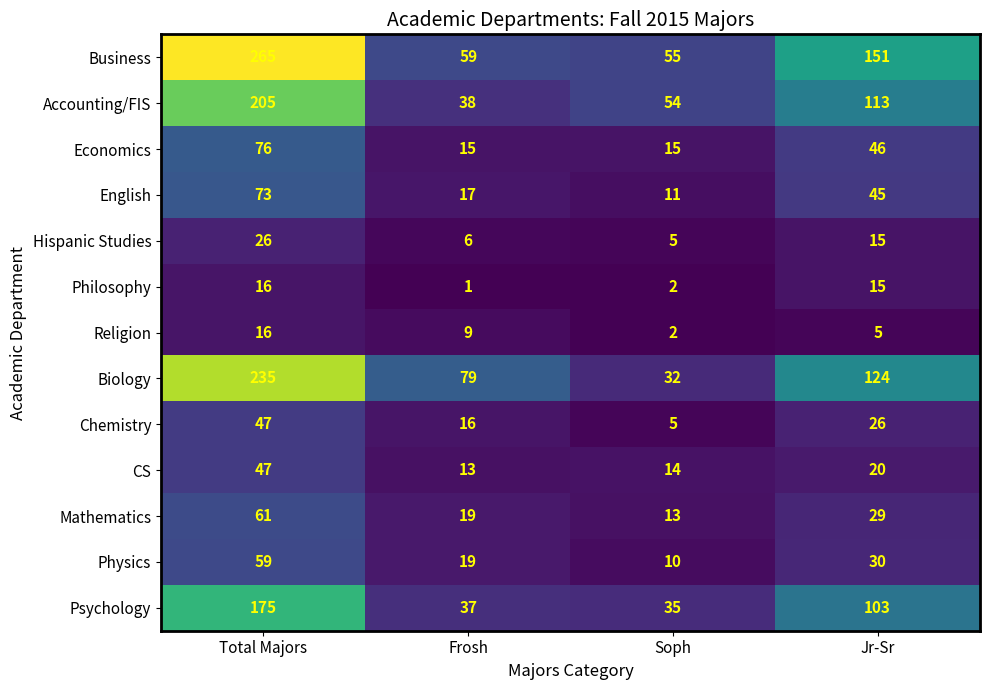

How many categories are shown in the chart?

4